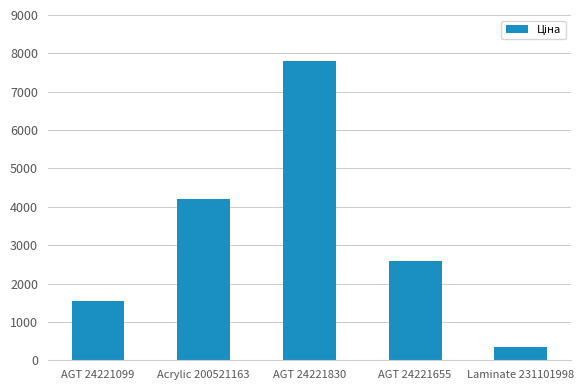

List the labels in order of value, smallest first.

Laminate 231101998, AGT 24221099, AGT 24221655, Acrylic 200521163, AGT 24221830